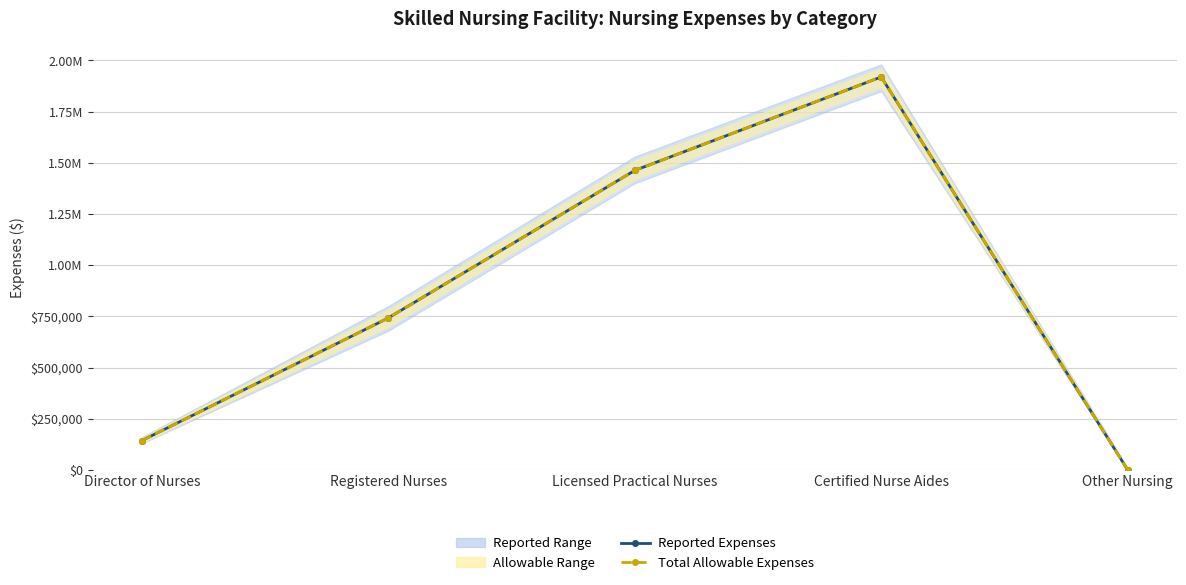

Where is Reported Expenses nearest to the value 959437?

Registered Nurses